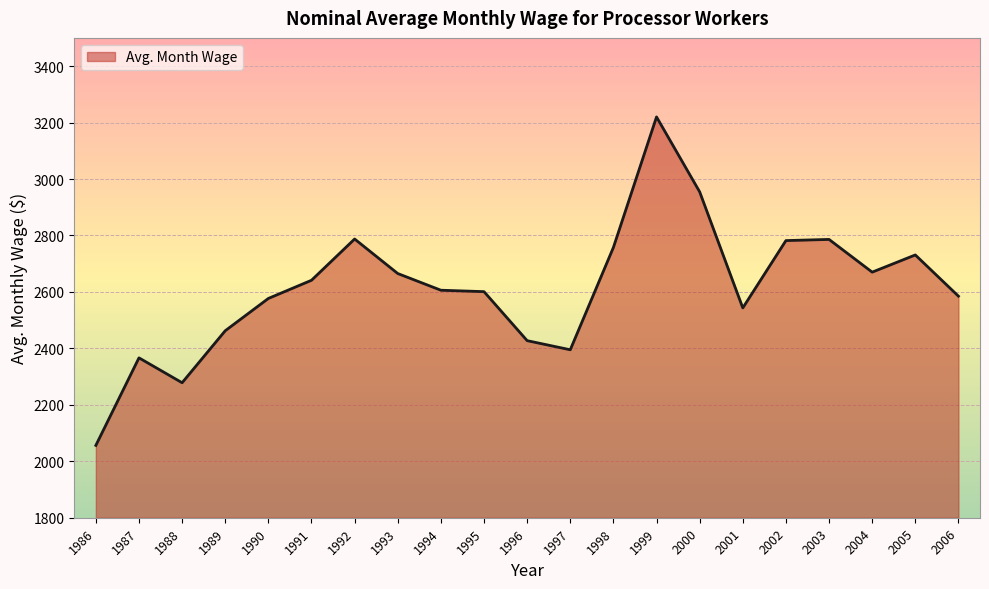

Read the value at 2005.

2731.0